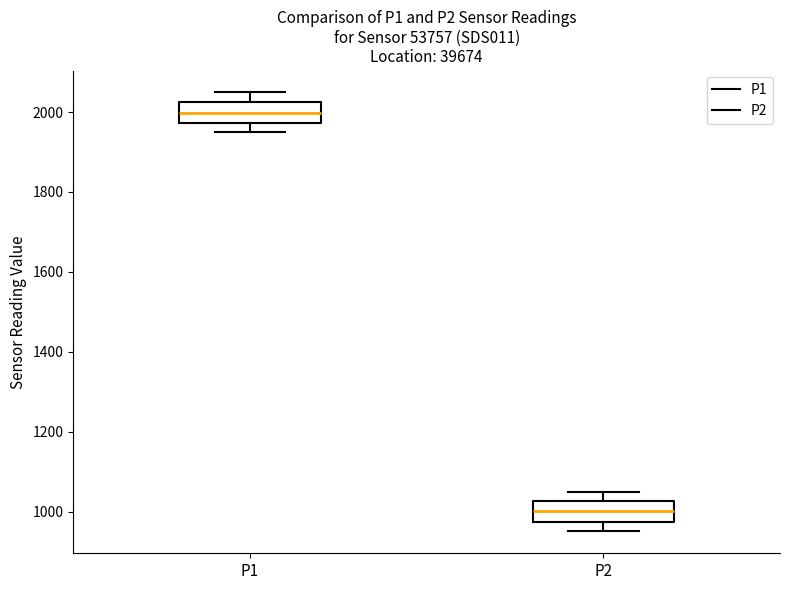

Which box has the lowest median line?

P2